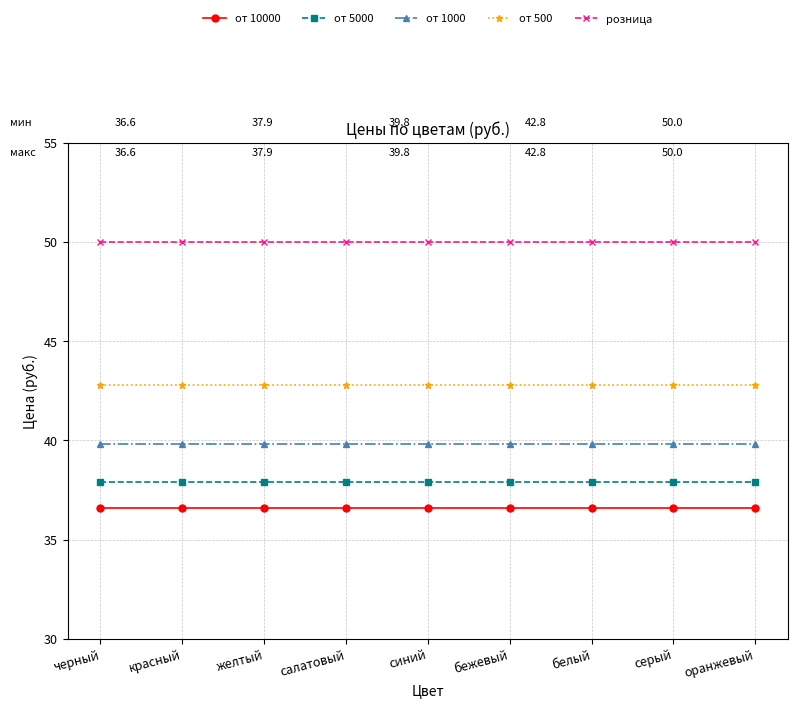

List the series in order of their peak value, lowest first.

от 10000, от 5000, от 1000, от 500, розница